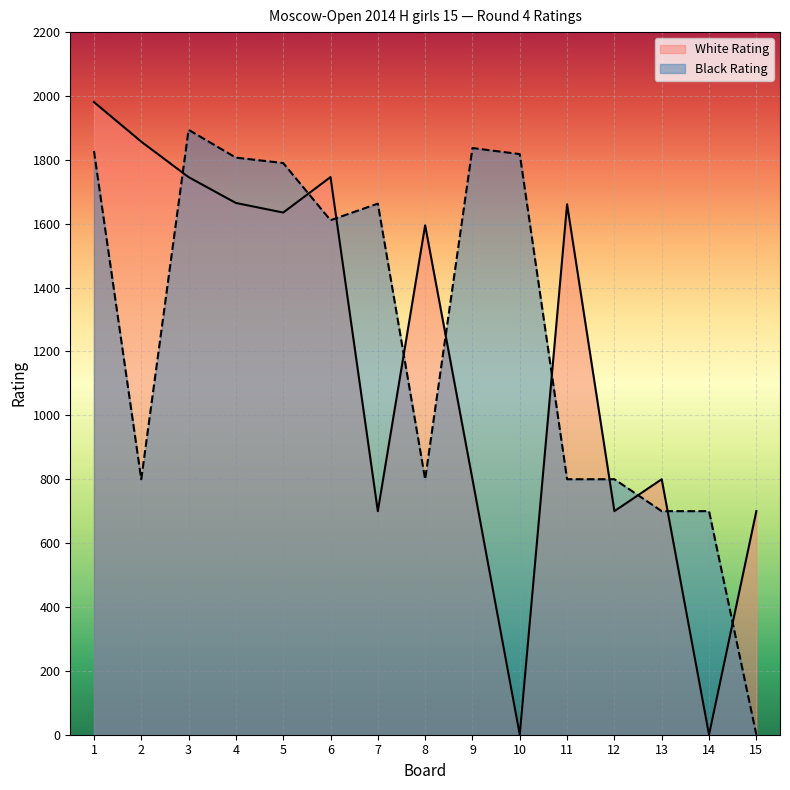

The White Rating series shows 0 at 10. True or false?

True